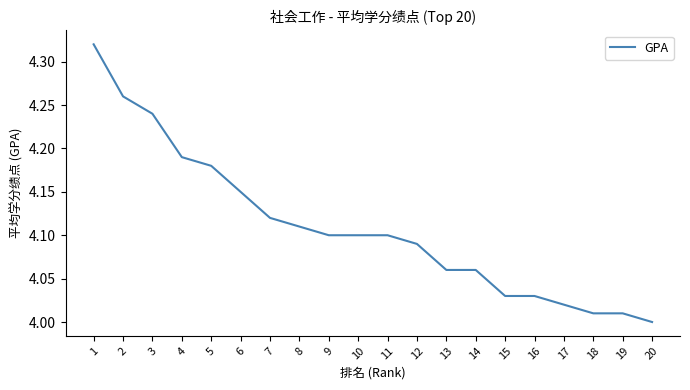

Which has a higher value, 11 or 20?

11